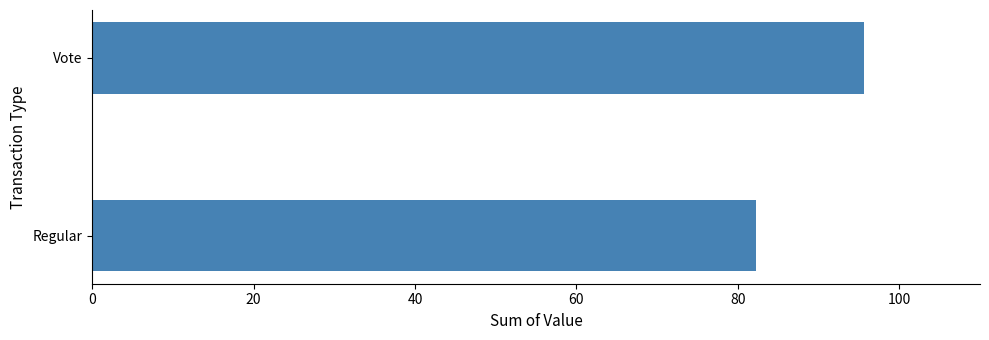

What is the change in value from Regular to Vote?

+13.5